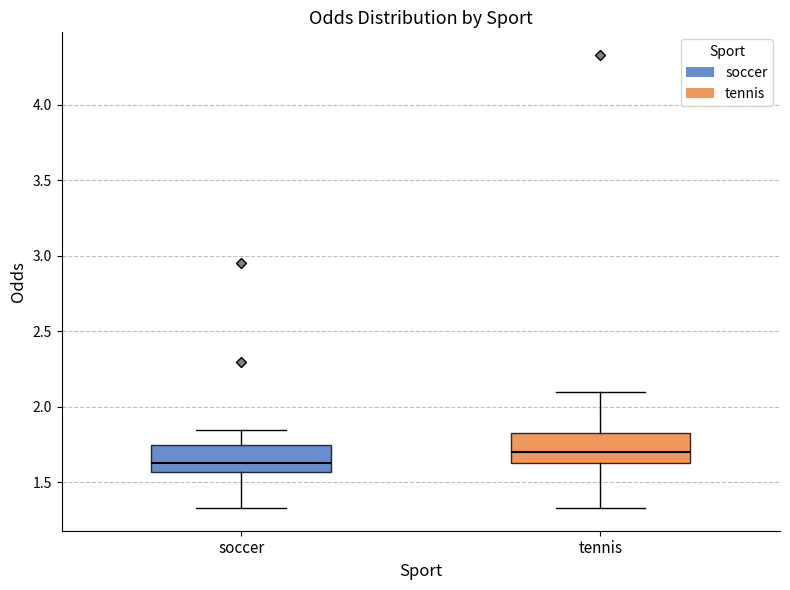

Reading left to right, read every box against the y-axis: the position of its median line, the range the box covers, and the ends of its whiskers. The values are not printed on the chart, so give them approximately, as read against the axis.

soccer: median 1.65, box 1.55 to 1.75, whiskers 1.35 to 1.85
tennis: median 1.70, box 1.65 to 1.85, whiskers 1.35 to 2.10